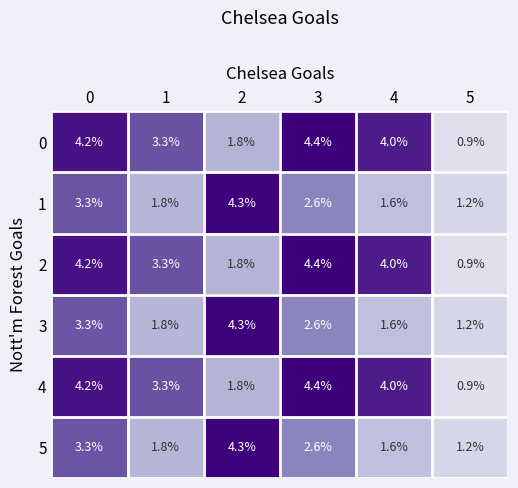

Which label corresponds to the largest value in the chart?

3